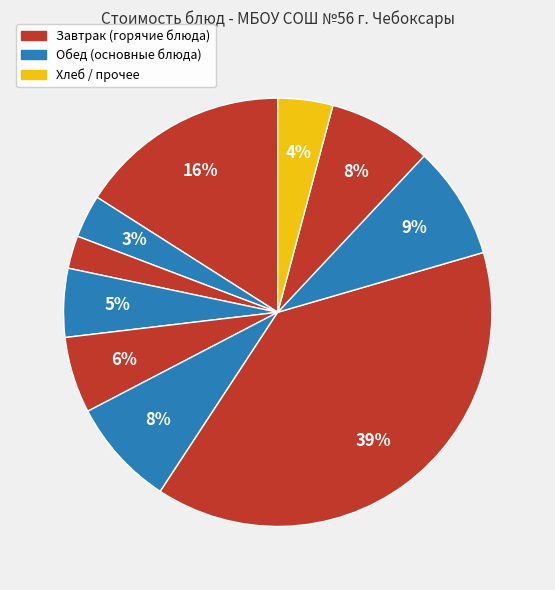

How many slices are in this pie chart?

10